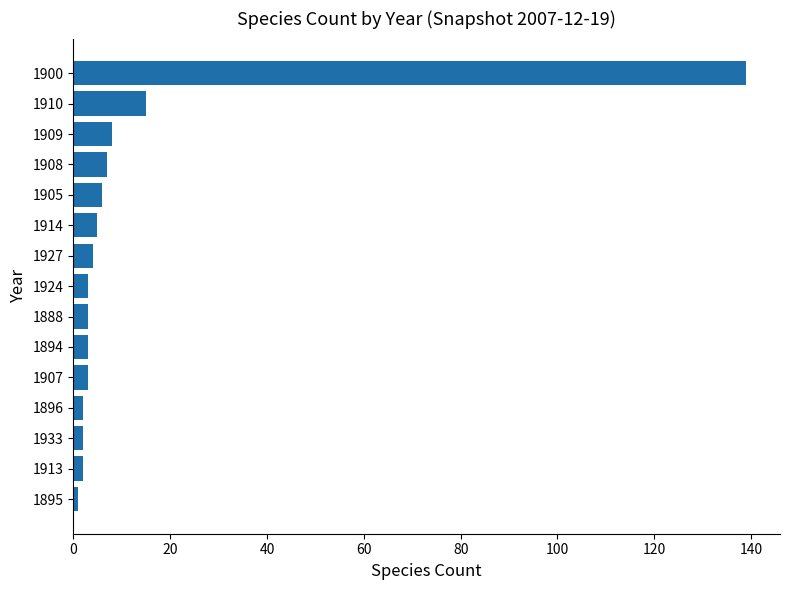

What is the difference between the maximum and minimum values?

138